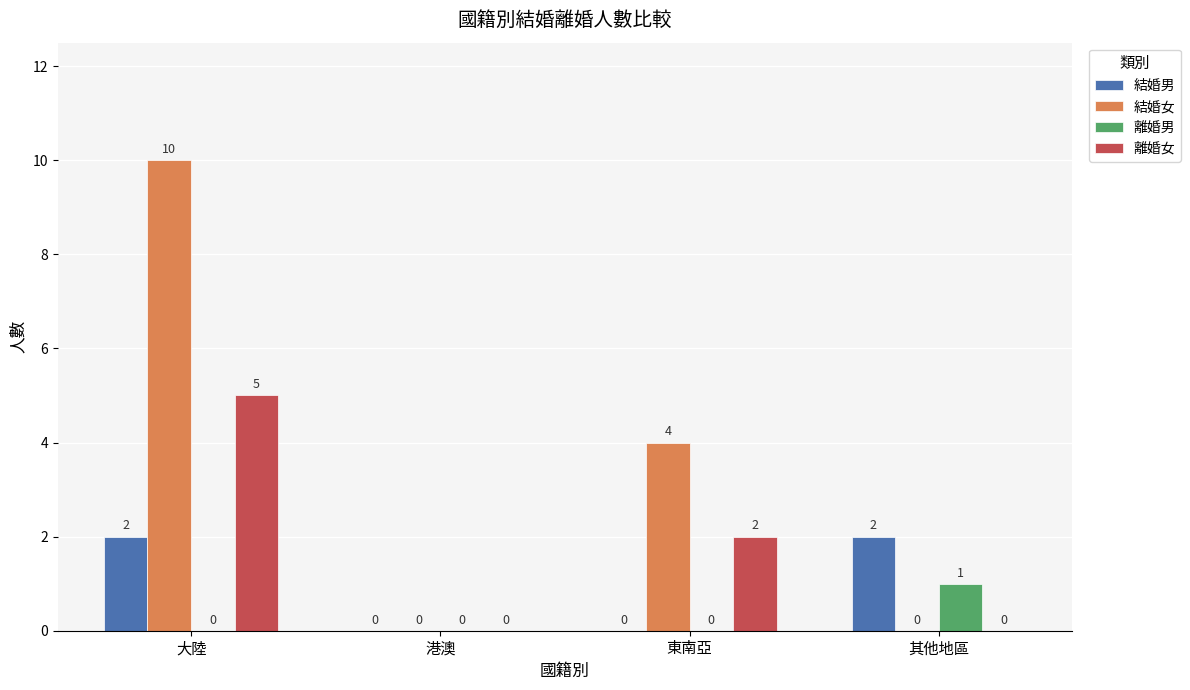

How many positive values does the 離婚男 series have?

1